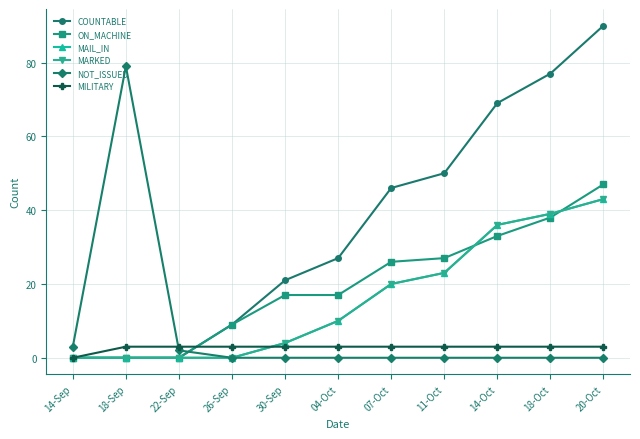

Reading left to right, extract all data points from this chart.

COUNTABLE: 14-Sep=0	18-Sep=0	22-Sep=0	26-Sep=9	30-Sep=21	04-Oct=27	07-Oct=46	11-Oct=50	14-Oct=69	18-Oct=77	20-Oct=90
ON_MACHINE: 14-Sep=0	18-Sep=0	22-Sep=0	26-Sep=9	30-Sep=17	04-Oct=17	07-Oct=26	11-Oct=27	14-Oct=33	18-Oct=38	20-Oct=47
MAIL_IN: 14-Sep=0	18-Sep=0	22-Sep=0	26-Sep=0	30-Sep=4	04-Oct=10	07-Oct=20	11-Oct=23	14-Oct=36	18-Oct=39	20-Oct=43
MARKED: 14-Sep=0	18-Sep=0	22-Sep=0	26-Sep=0	30-Sep=4	04-Oct=10	07-Oct=20	11-Oct=23	14-Oct=36	18-Oct=39	20-Oct=43
NOT_ISSUED: 14-Sep=3	18-Sep=79	22-Sep=2	26-Sep=0	30-Sep=0	04-Oct=0	07-Oct=0	11-Oct=0	14-Oct=0	18-Oct=0	20-Oct=0
MILITARY: 14-Sep=0	18-Sep=3	22-Sep=3	26-Sep=3	30-Sep=3	04-Oct=3	07-Oct=3	11-Oct=3	14-Oct=3	18-Oct=3	20-Oct=3